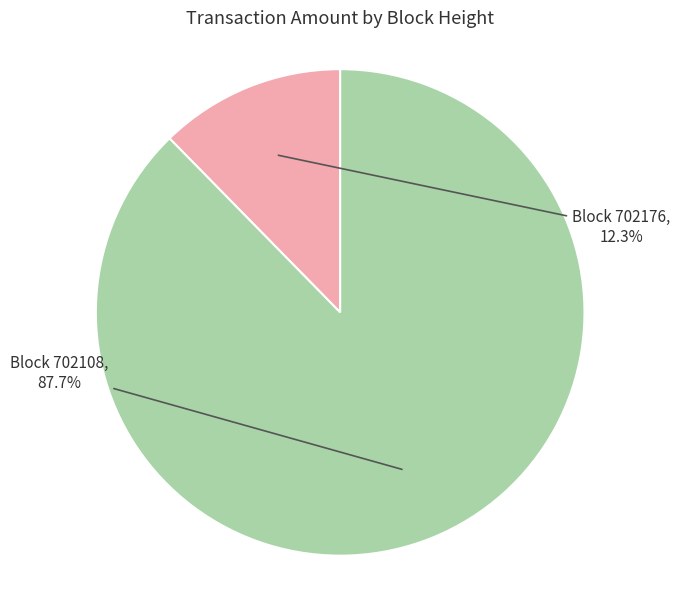

Does any single category account for the majority?

Yes